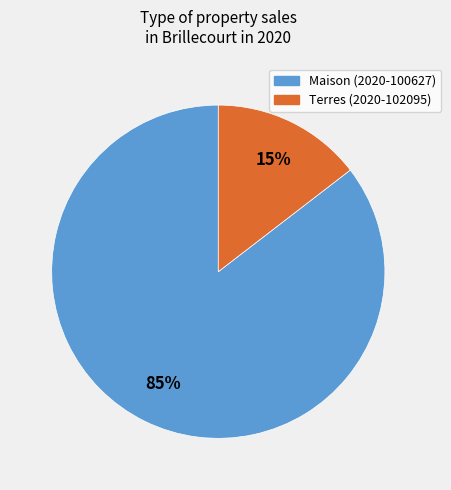

To the nearest percent, what is the average slice percentage?

50%